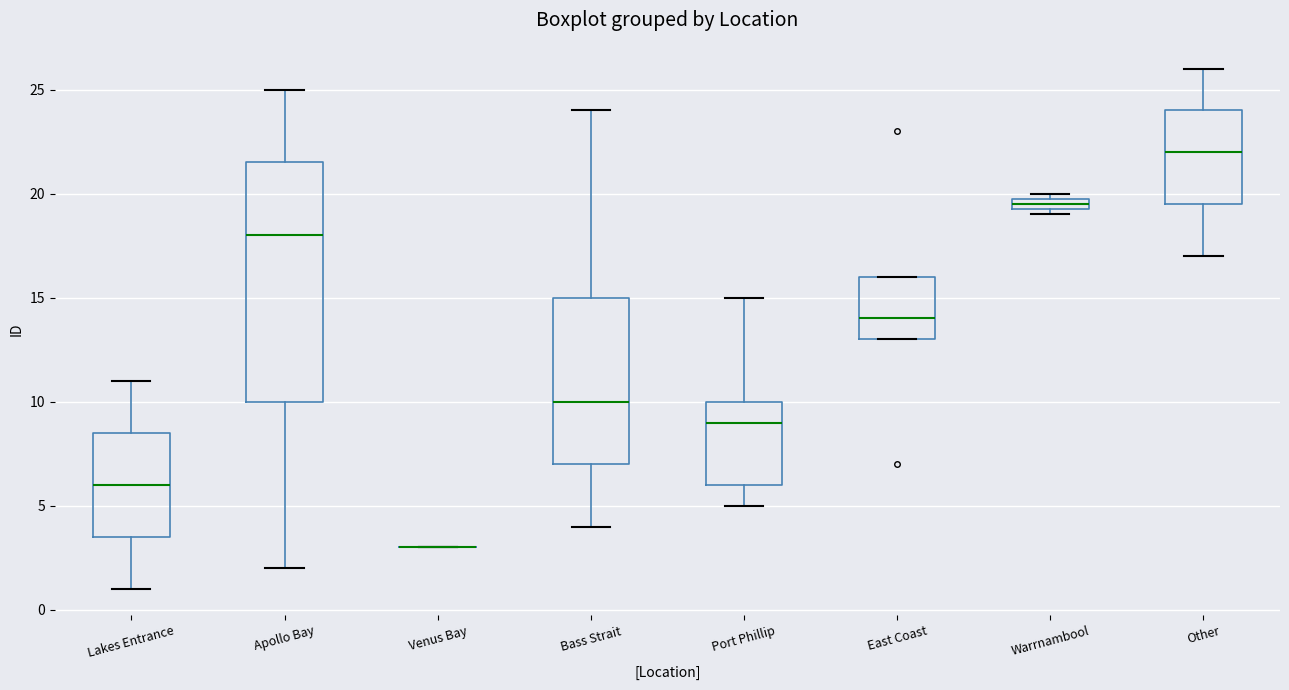

Comparing the boxes themselves (not the whiskers), which one is the tallest?

Apollo Bay